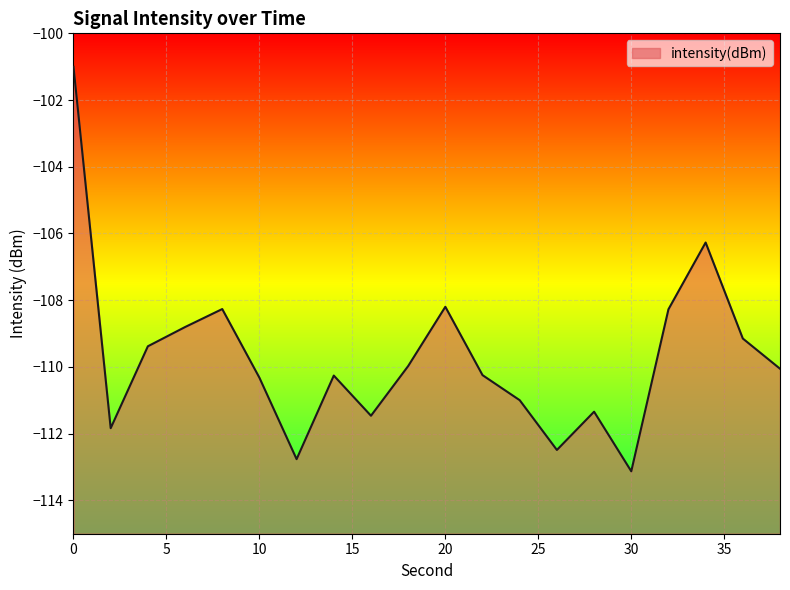

How many data points does each series have?

20